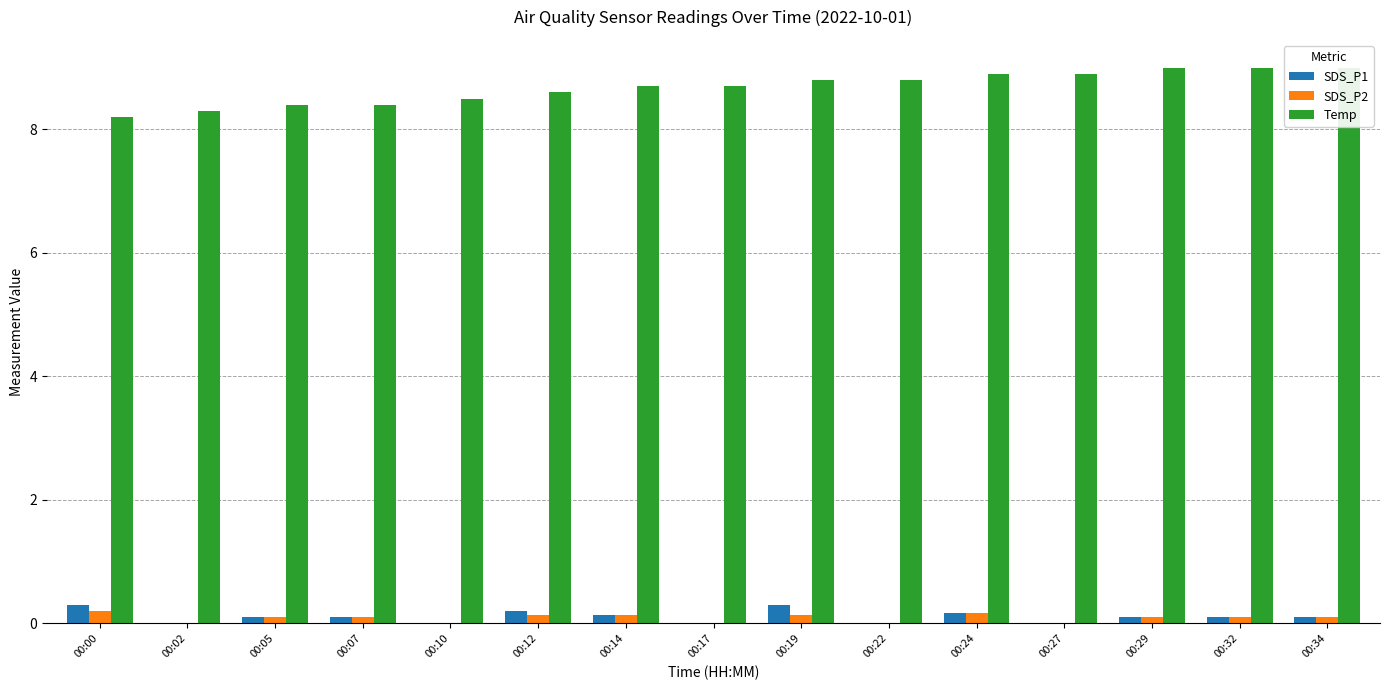

At which category is the sum across all series the highest?

00:24